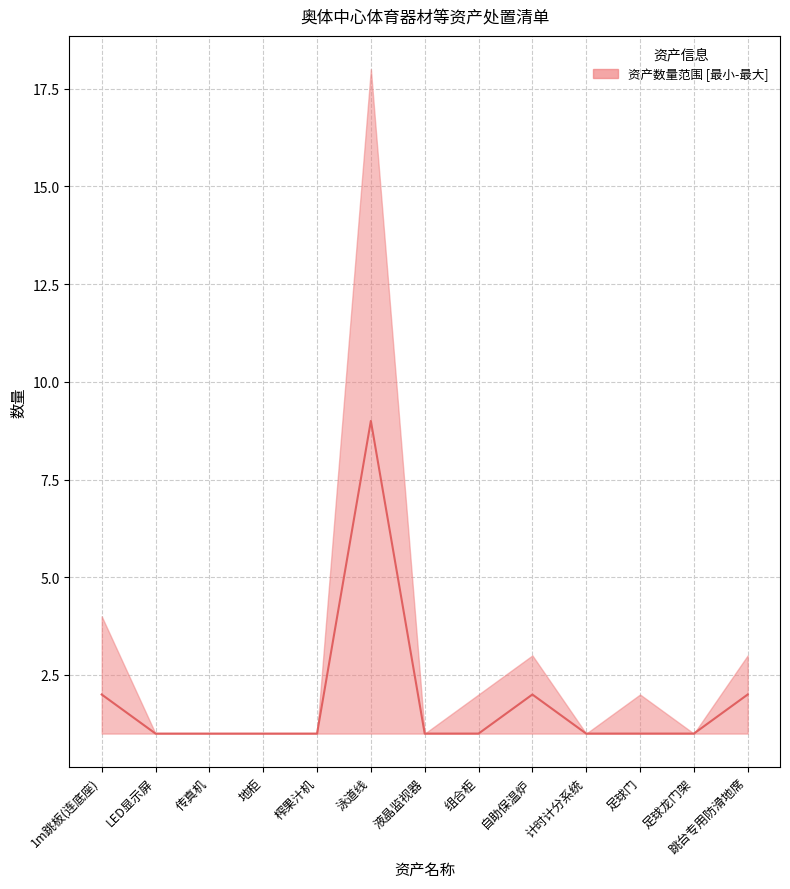

Is it true that the value at 自助保温炉 is 2?

True